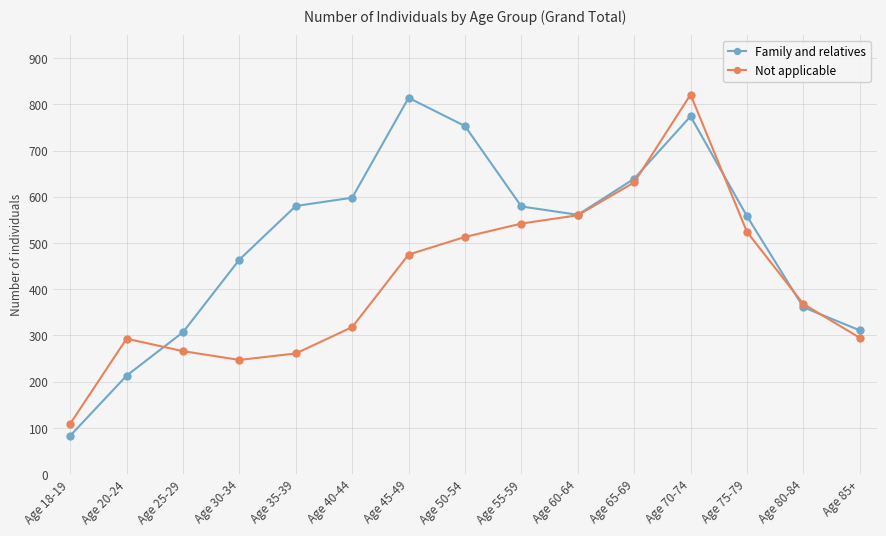

At which category does the chart reach its minimum across all series?

Age 18-19